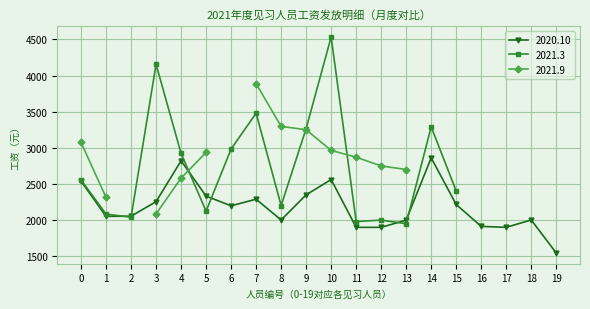

The value of 2020.10 at 15 is 2216. True or false?

True